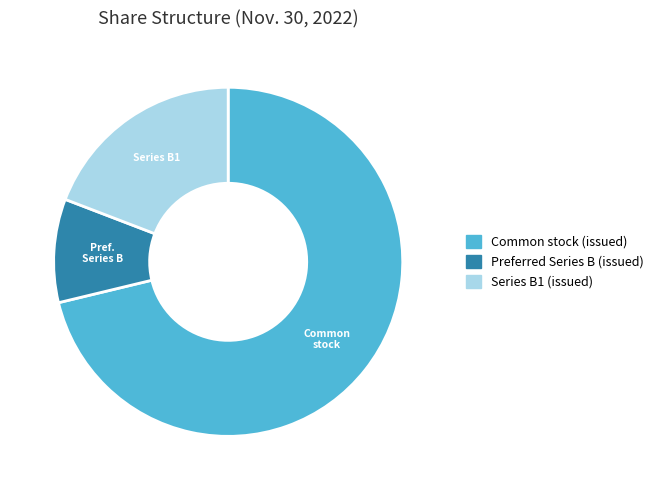

True or false: Series B1 (issued) accounts for 9% of the total.

False